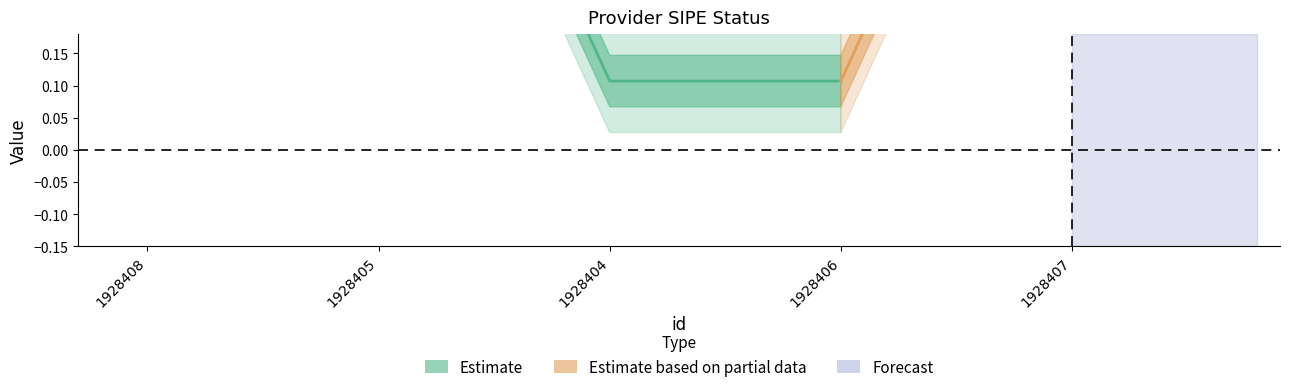

Which category has the lowest value across all series?

1928404